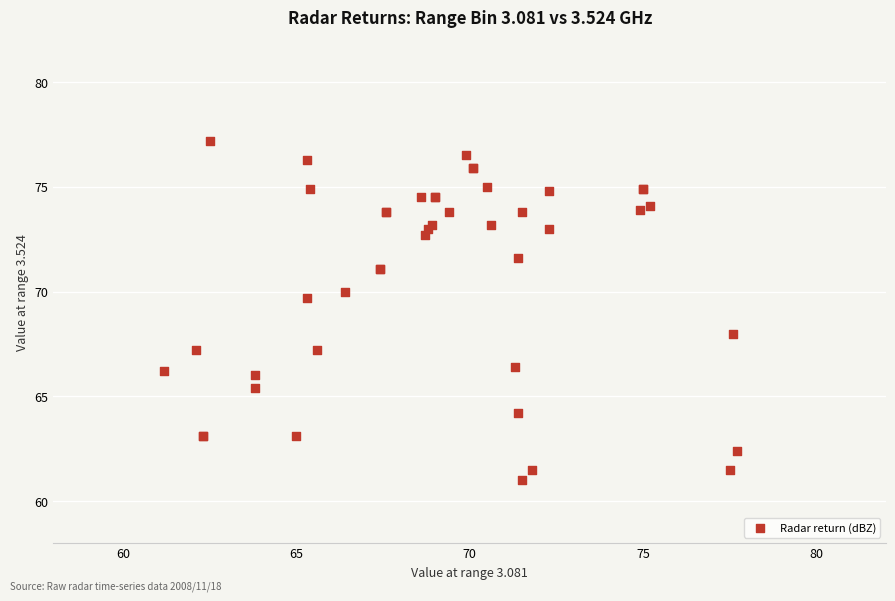

What Y value in the scatter plot is closest to 69?

69.7